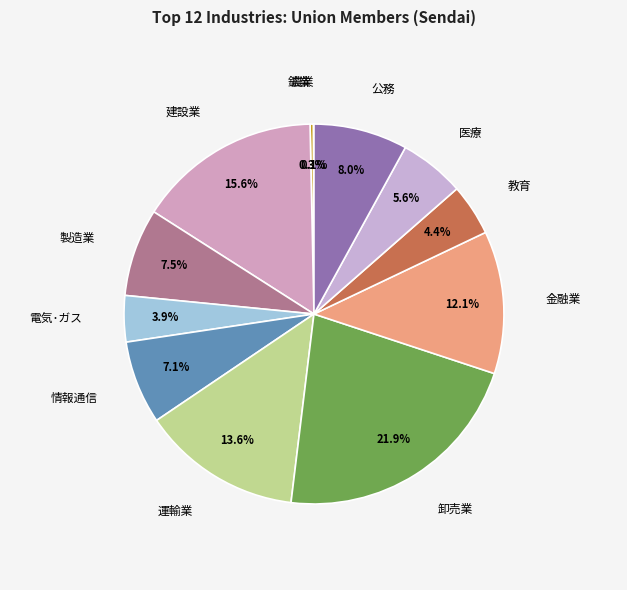

Which category has the biggest portion of the pie?

卸売業，小売業